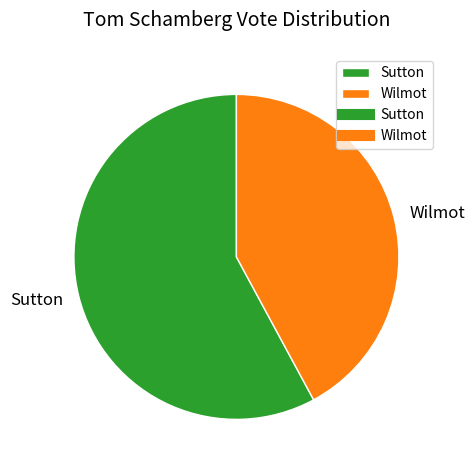

Is it true that Sutton is 68% of the pie?

False